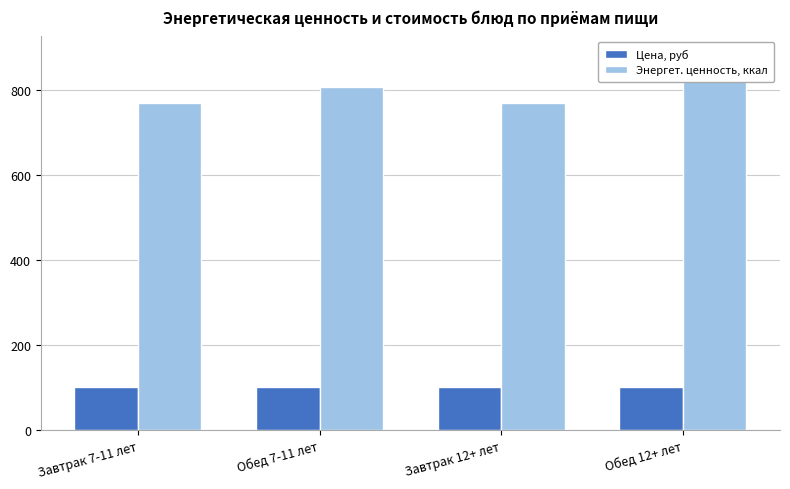

What is the label of the 3rd bar from the right?

Обед 7-11 лет